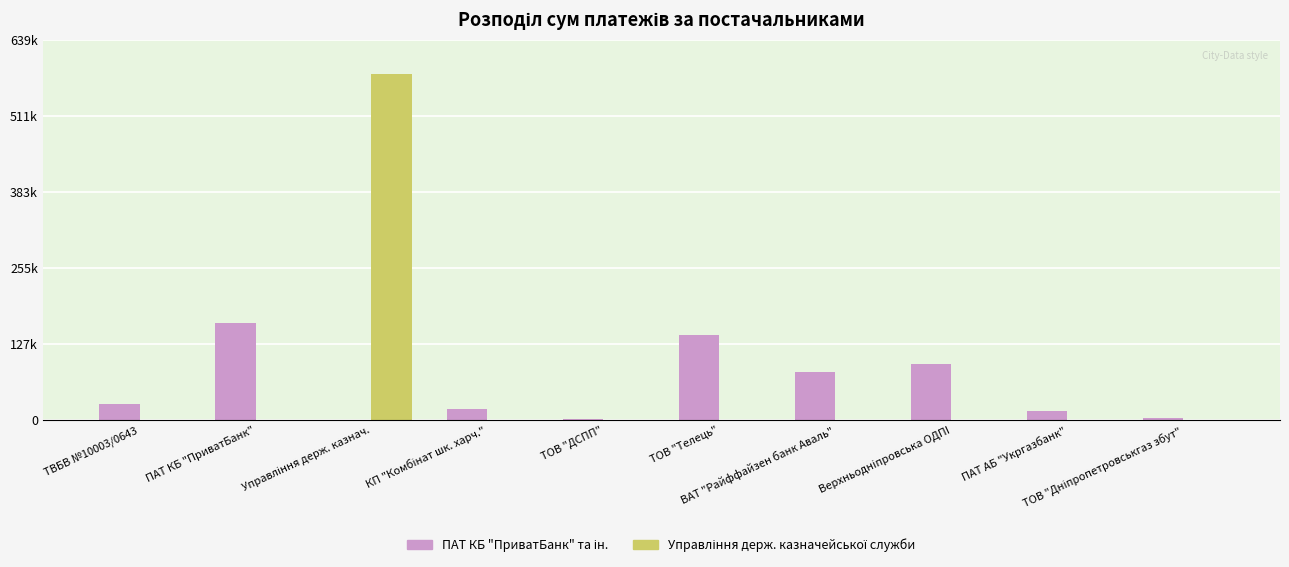

At which category is the sum across all series the highest?

Управління держ. казнач.